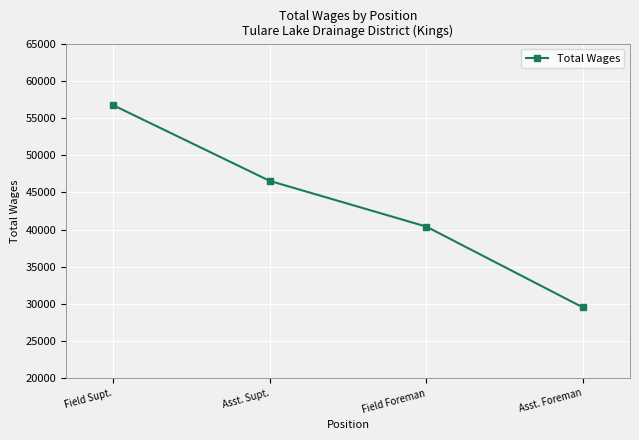

Reading right to left, transcribe all the data shown in this chart.

29517	40391	46543	56732